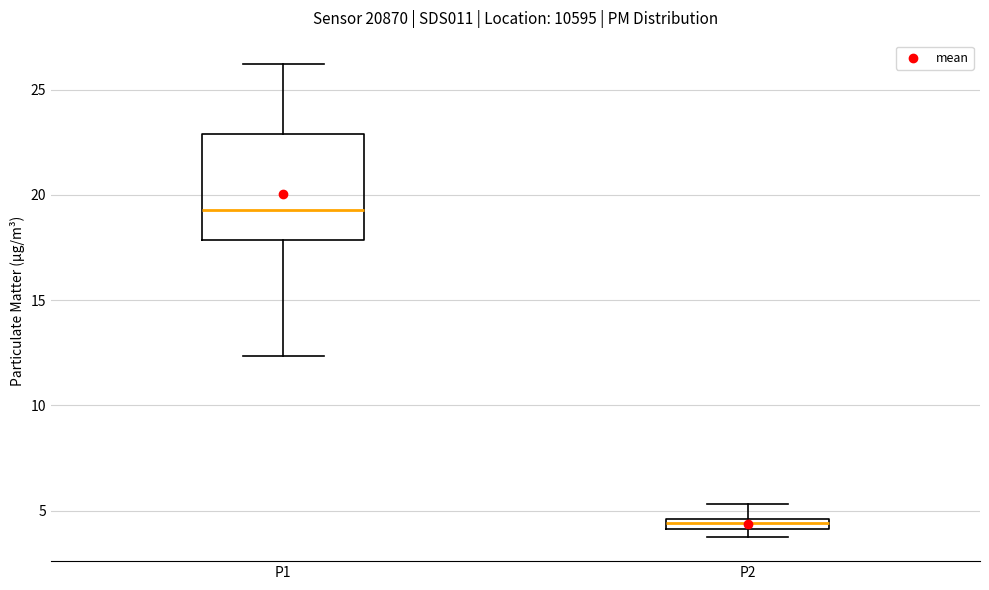

Which box is the tallest, from its lower edge to its upper edge?

P1